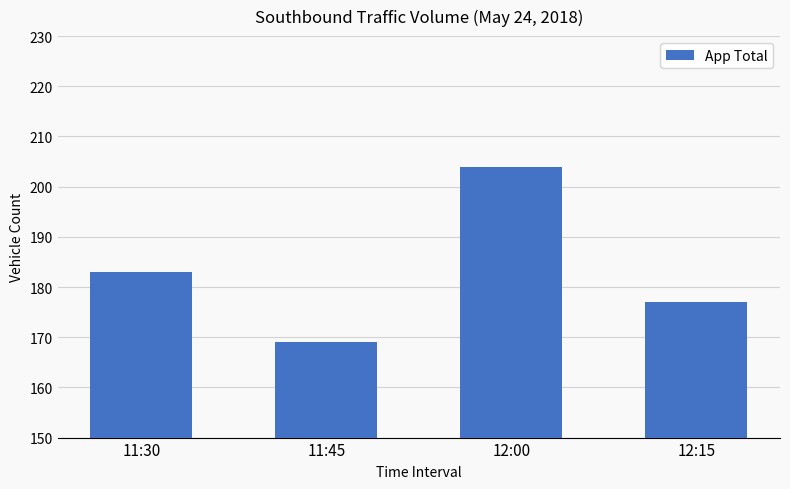

How many values are below 183?

2